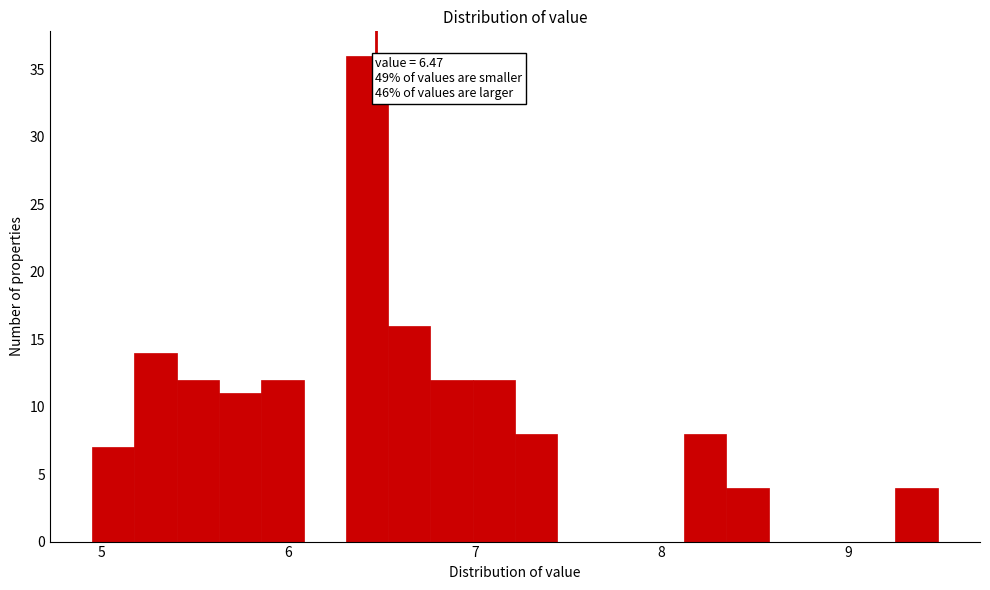

Read against the x-axis, roughly where is the centre of the tallest bar?

6.4